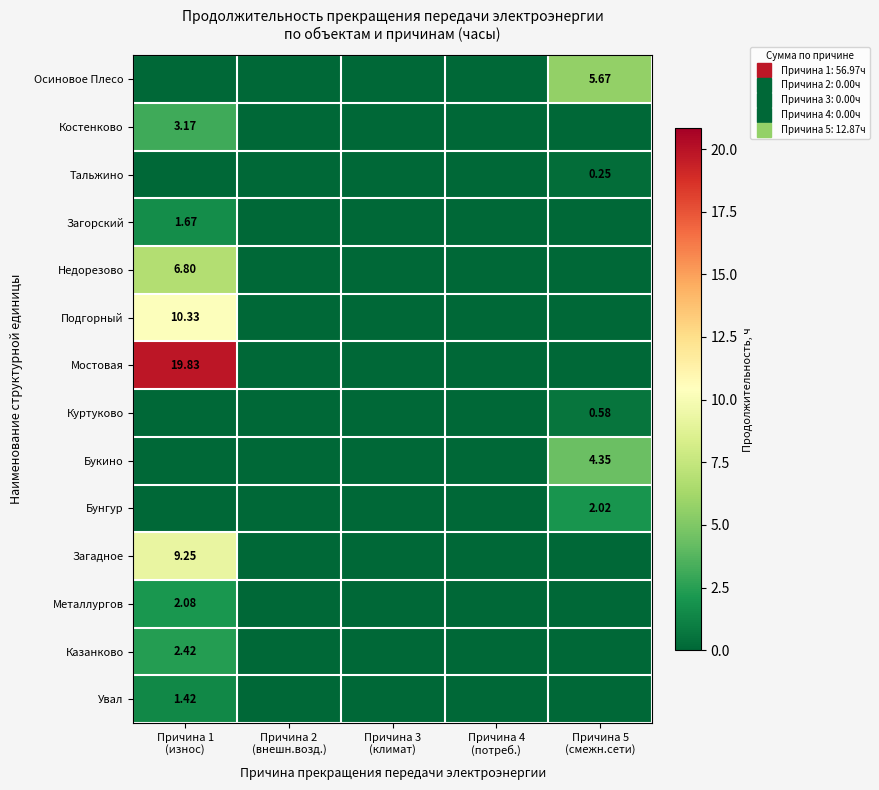

Which series has the widest spread of values?

Мостовая